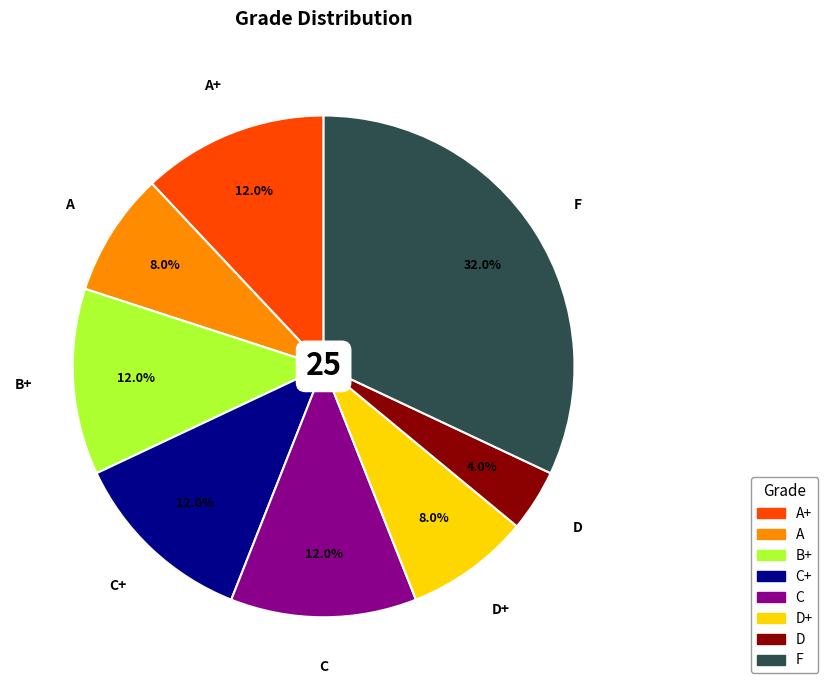

What is the ratio of the value at D+ to the value at C+?

0.7